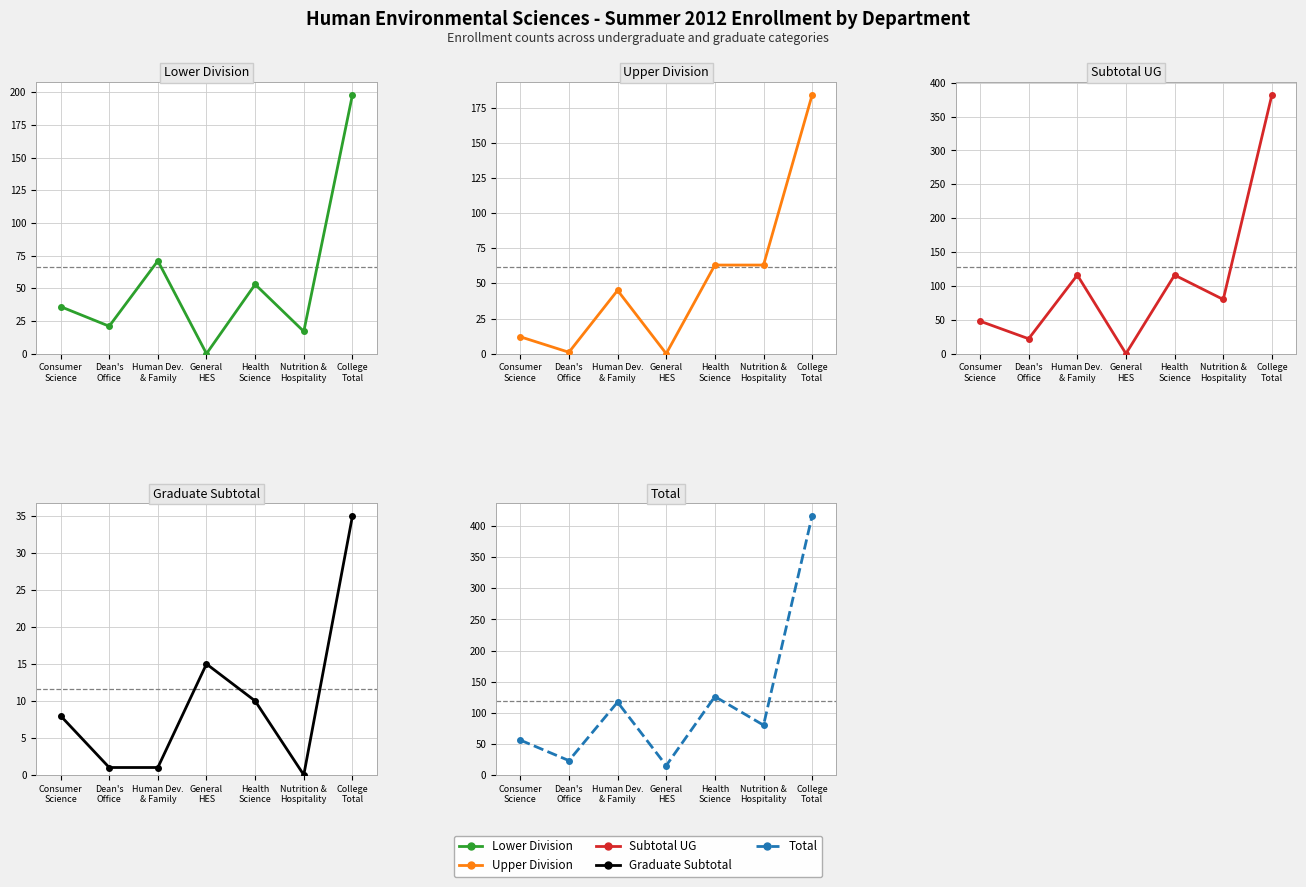

At which label is Upper Division closest to 92?

Health
Science